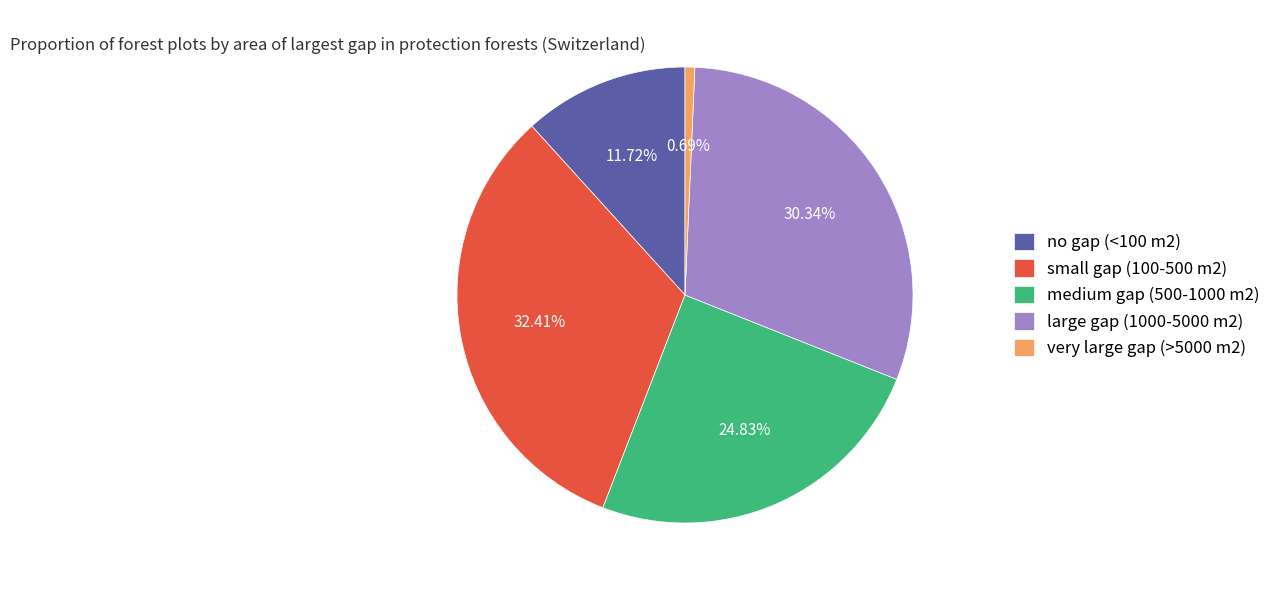

What percentage is the small gap (100-500 m2) slice, to the nearest percent?

32%